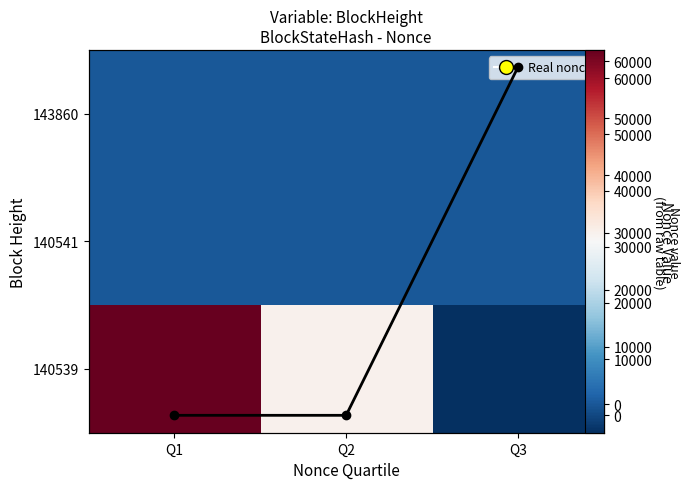

Is the value of 143860 at Q3 greater than the value of 140541 at Q3?

No